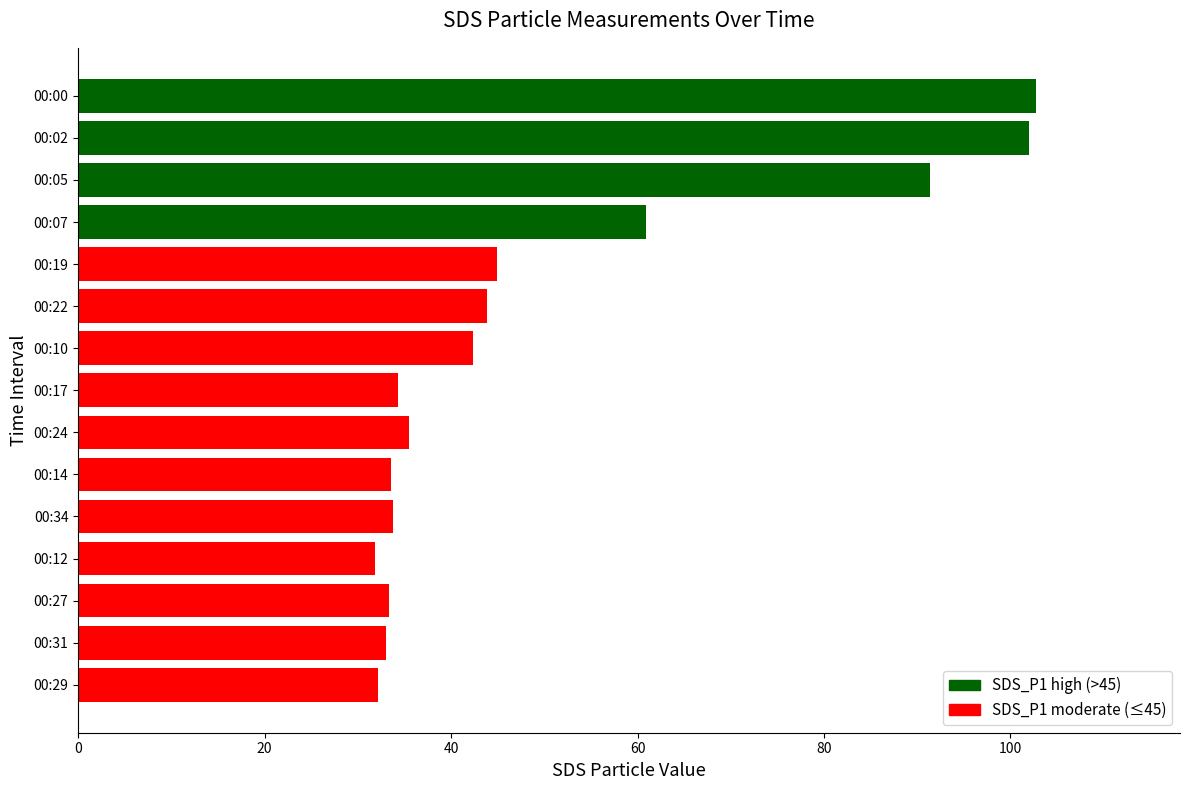

True or false: SDS_P1 values has a value of 28.0 at 00:02.

False